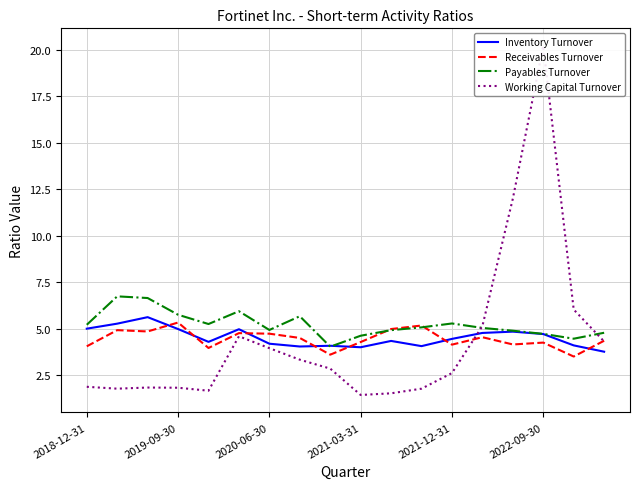

The value of Inventory Turnover at 2022-09-30 is 6.2. True or false?

False